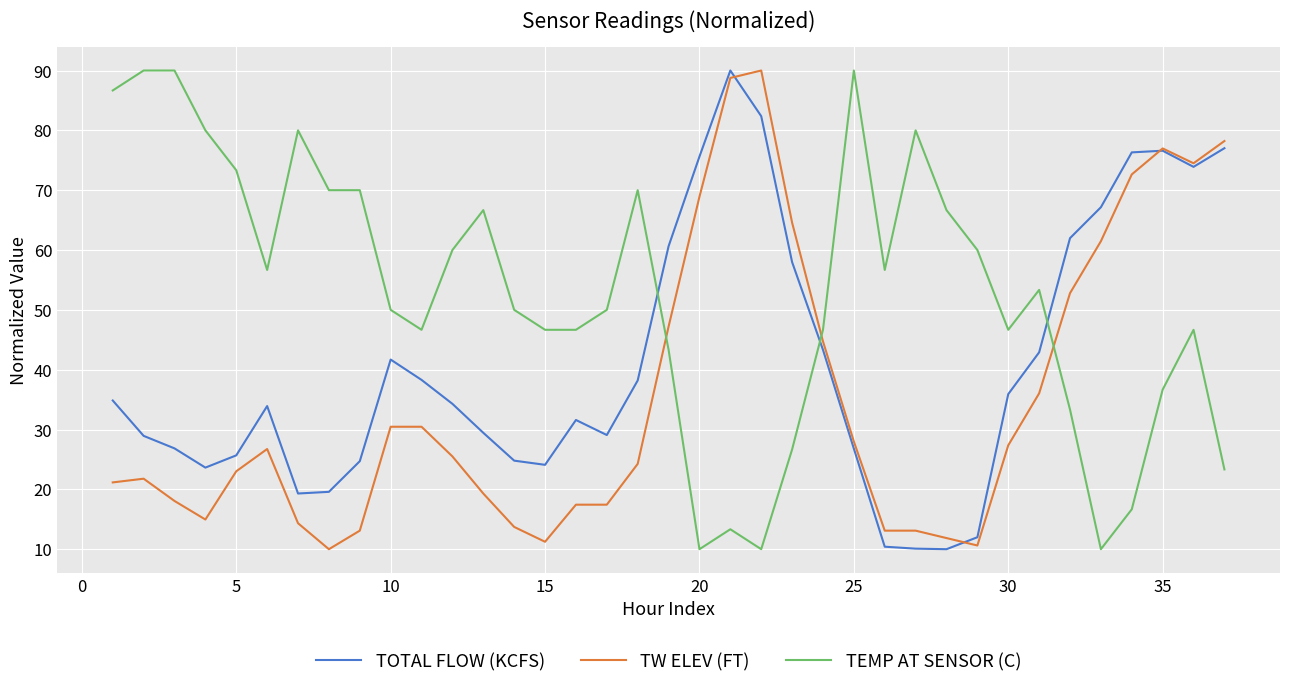

True or false: TOTAL FLOW (KCFS) and TEMP AT SENSOR (C) intersect in this chart.

True